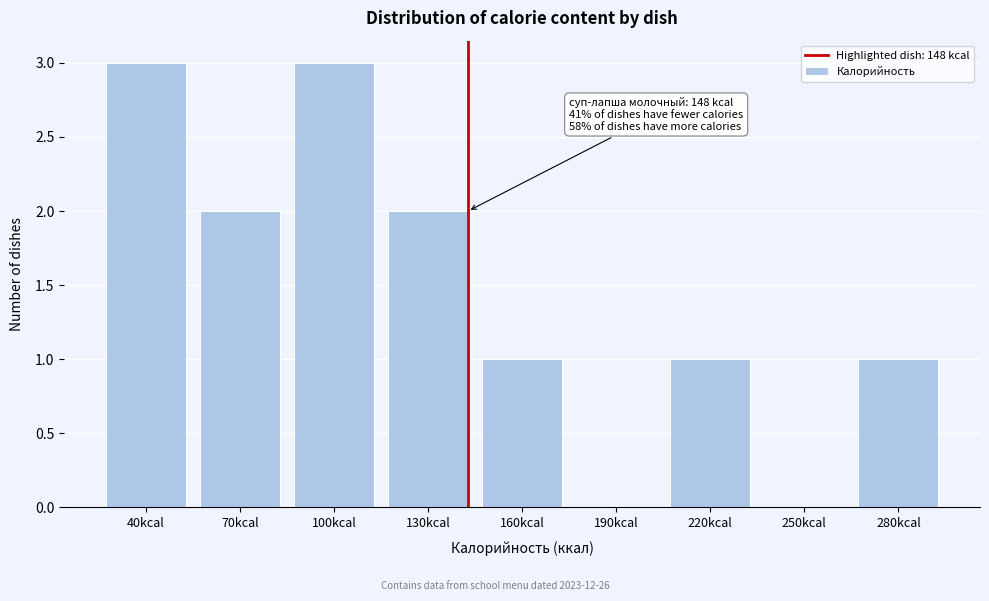

Reading right to left, extract all data points from this chart.

280kcal=1	250kcal=0	220kcal=1	190kcal=0	160kcal=1	130kcal=2	100kcal=3	70kcal=2	40kcal=3